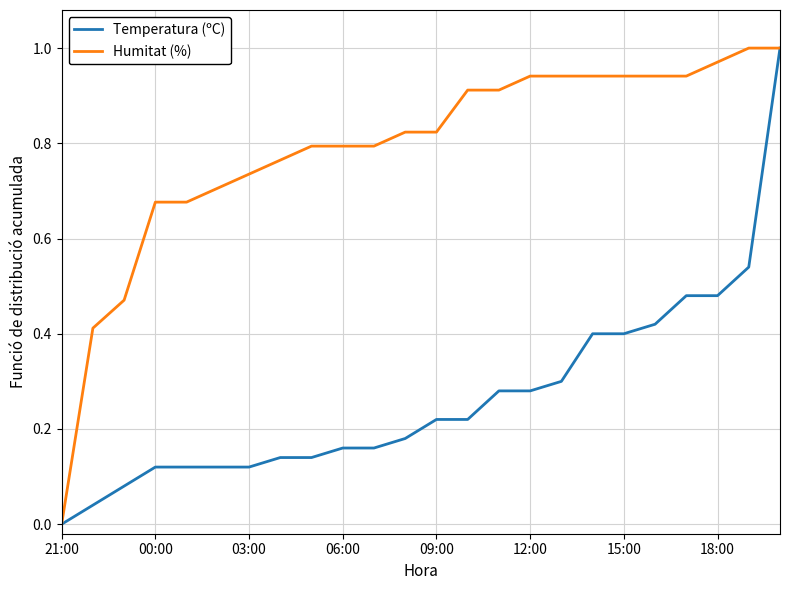

List the series in order of their overall mean, highest first.

Humitat (%), Temperatura (ºC)